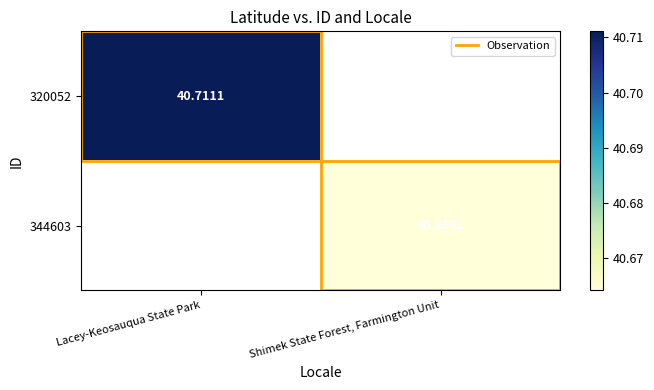

Is the value of 344603 at Shimek State Forest, Farmington Unit greater than the value of 320052 at Lacey-Keosauqua State Park?

No